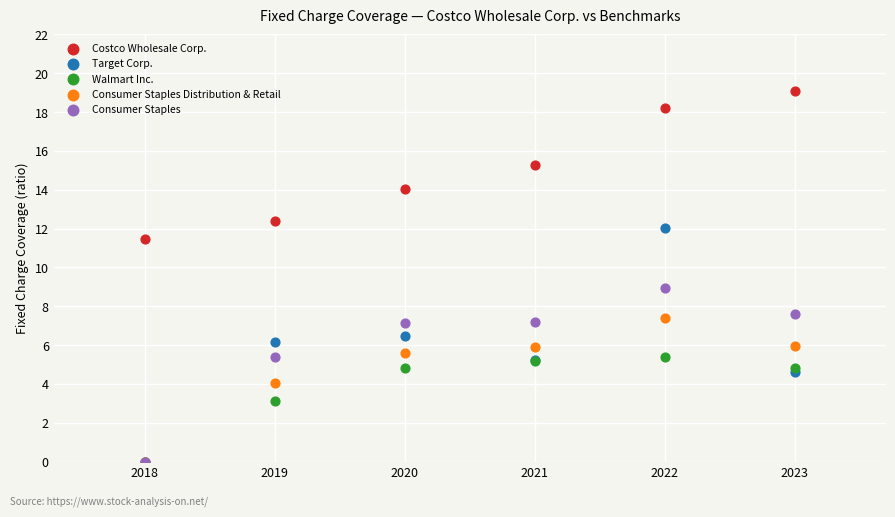

In the Walmart Inc. series, what Y value is closest to 2?

3.1